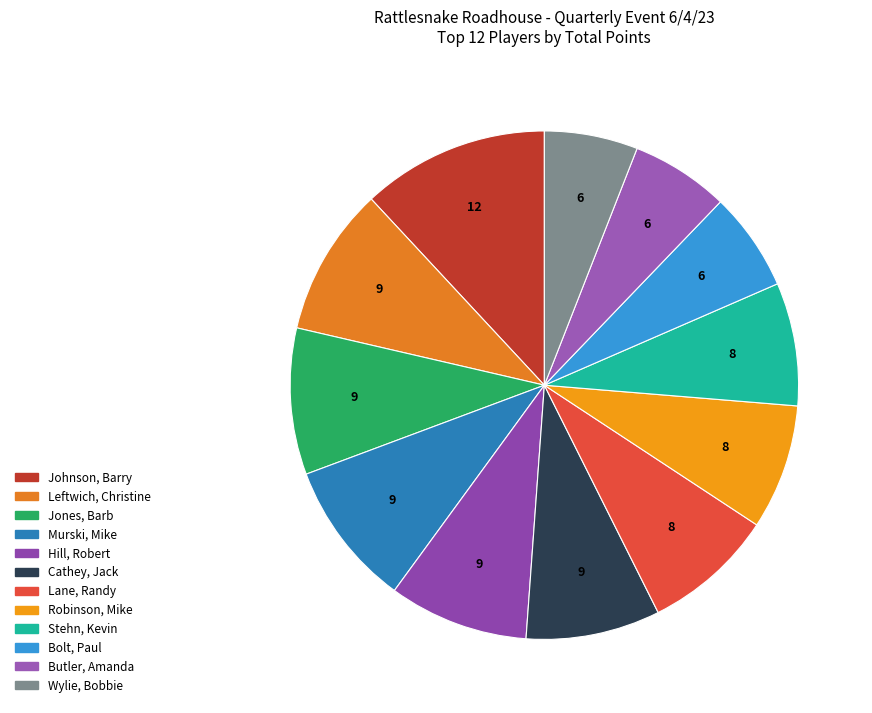

Do Butler, Amanda and Lane, Randy together represent more than half of the pie?

No